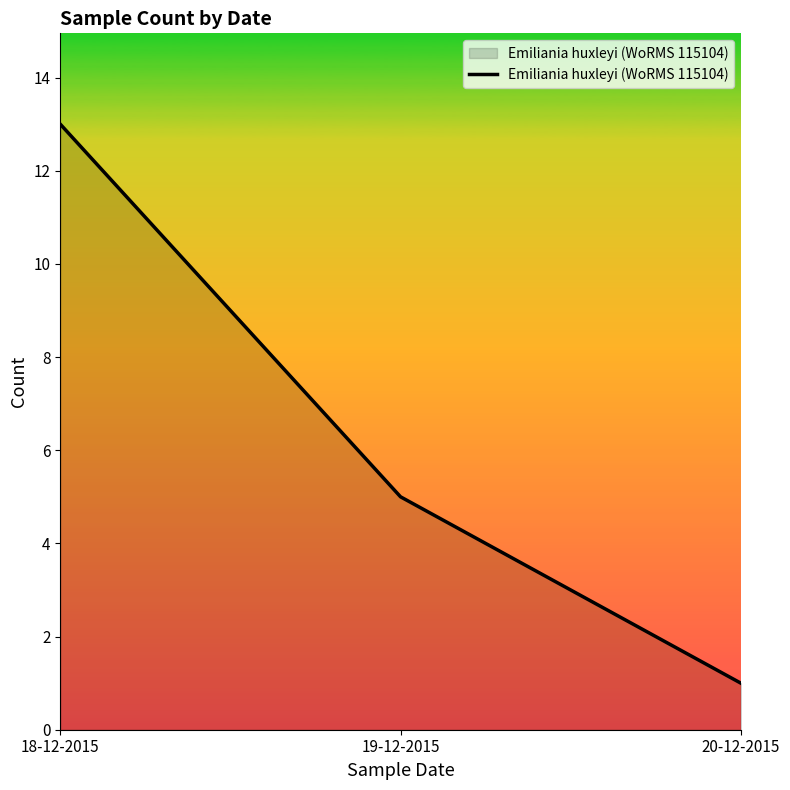

Is it true that the value at 19-12-2015 is 5?

True